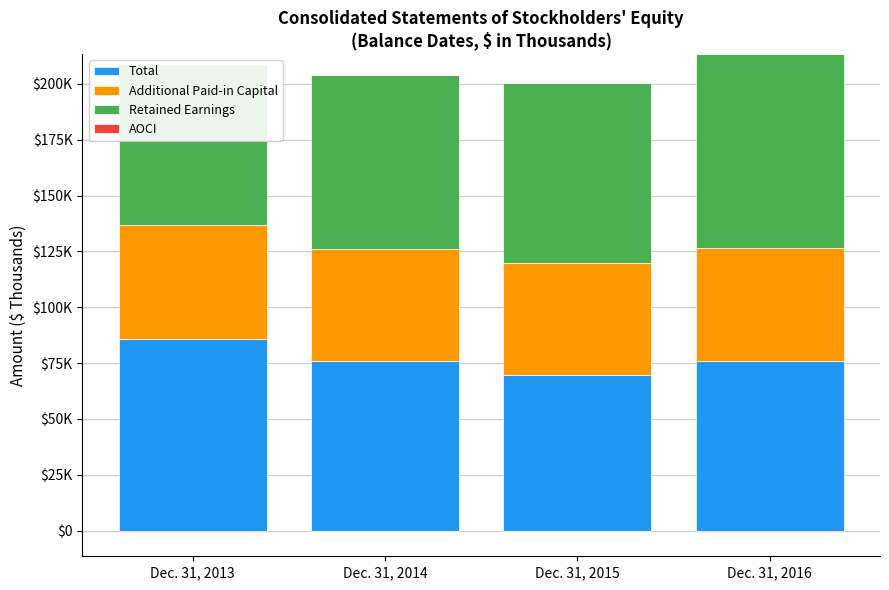

How many bars are there in total?

16